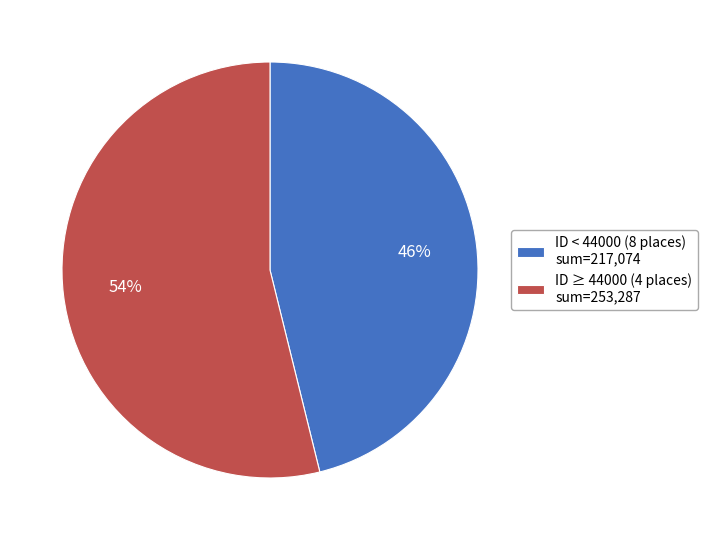

True or false: ID ≥ 44000 (4 places) sum=253,287 accounts for 41% of the total.

False